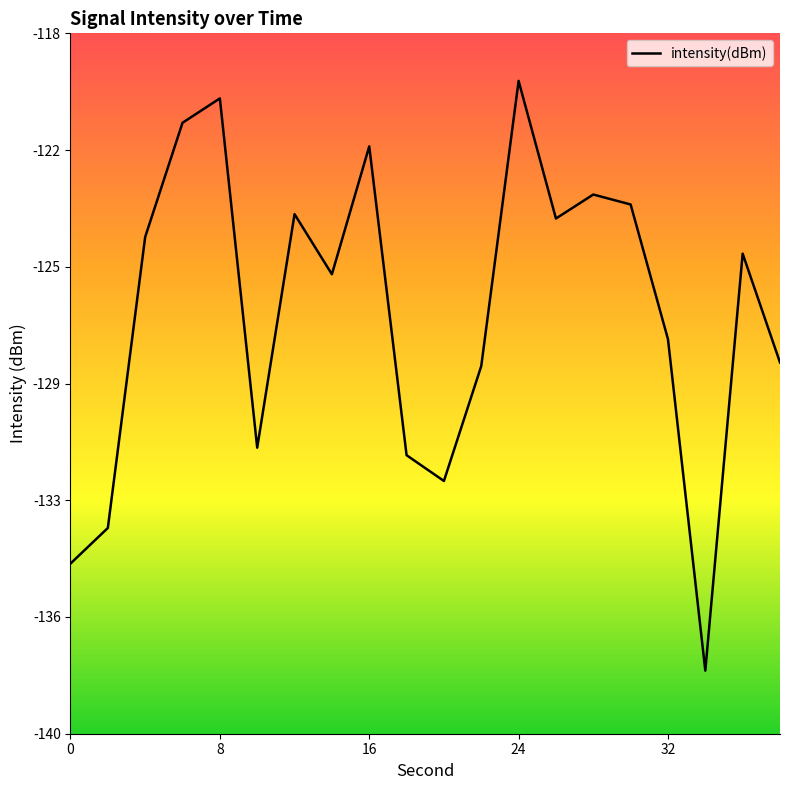

Does the chart display data point markers on the line(s)?

No